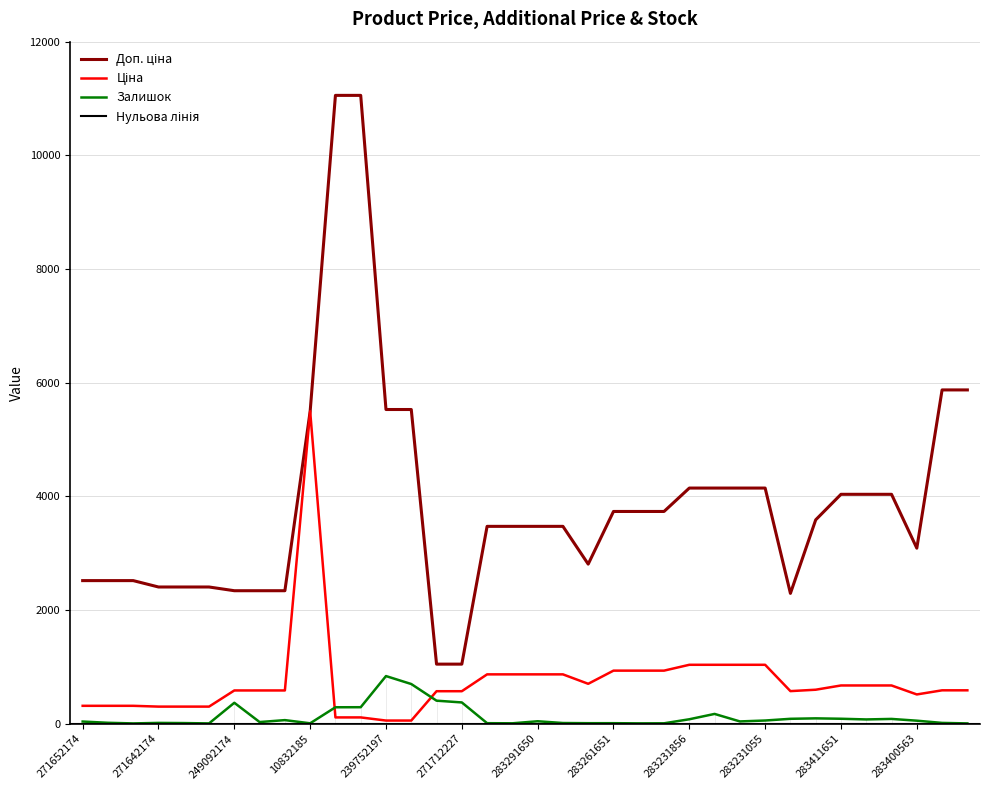

At 271712228, list the series in order from smallest to largest.

Залишок, Ціна, Доп. ціна